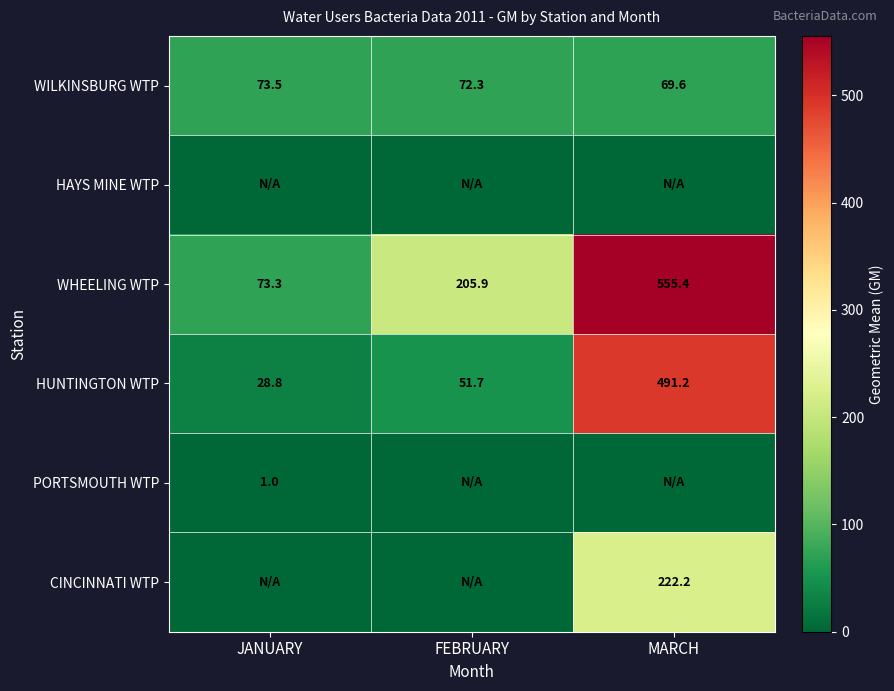

Which category has the lowest value across all series?

JANUARY